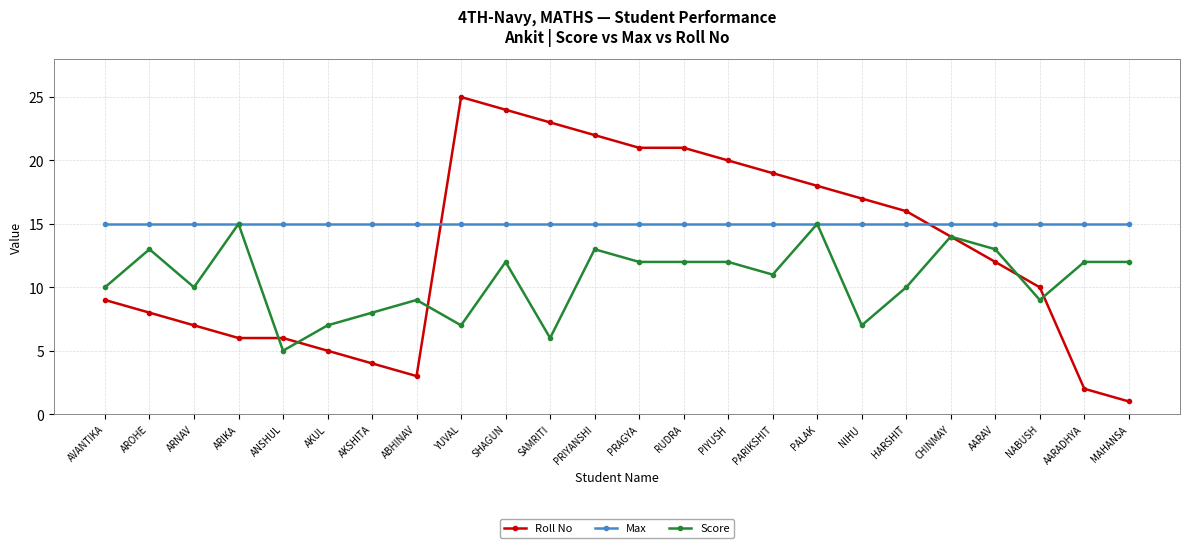

What value does the Max series have at ABHINAV?

15